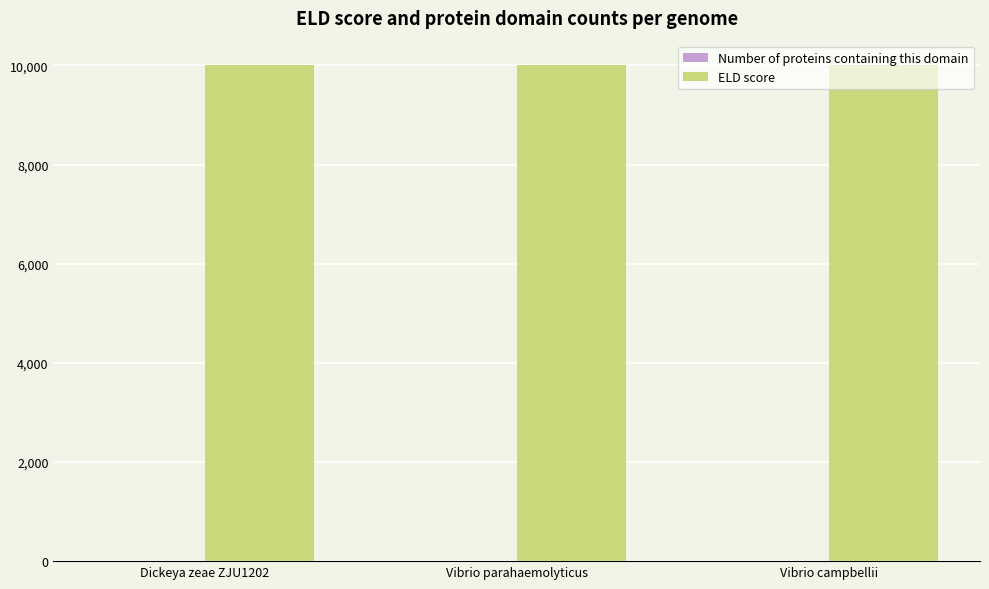

Are the bars grouped side by side (vs. stacked)?

Yes